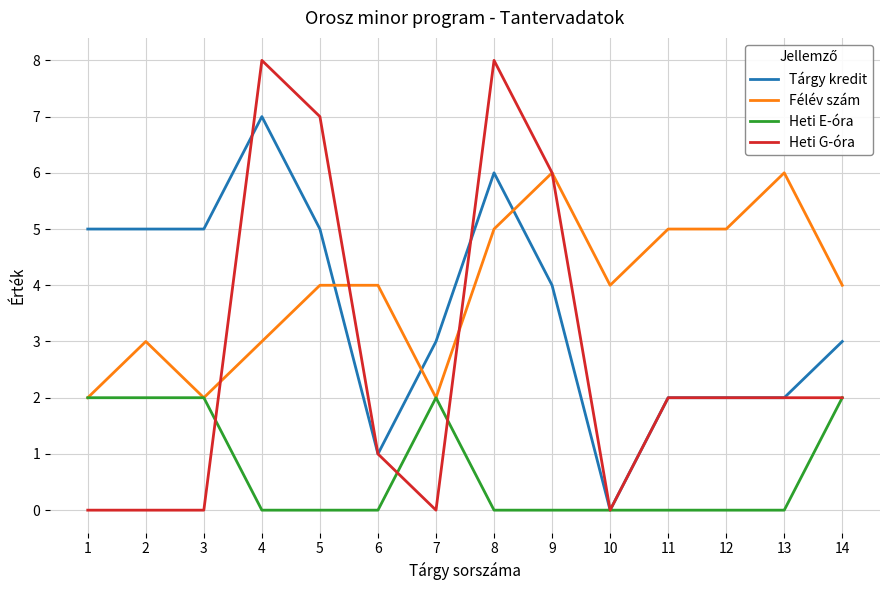

Where do Félév szám and Heti G-óra first cross each other?

3 and 4